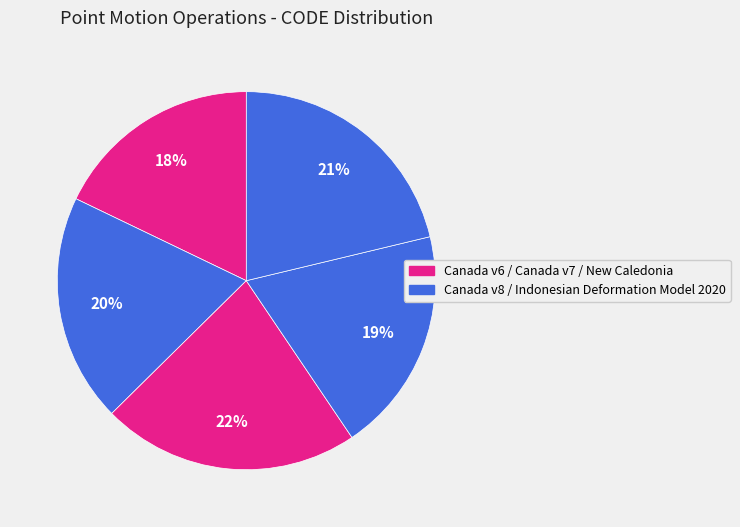

Count the number of slices in the pie.

5